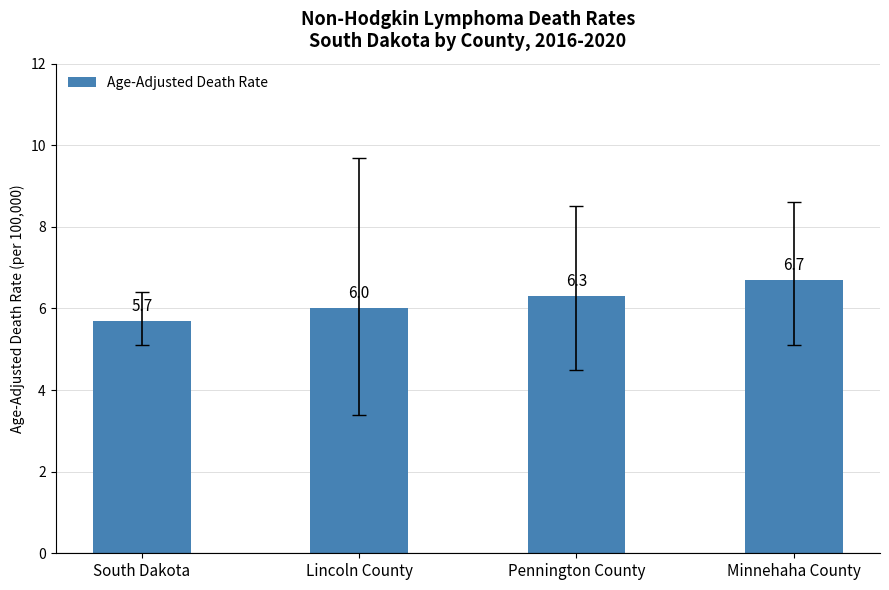

Approximately how many times larger is the value at Lincoln County compared to South Dakota?

1.1